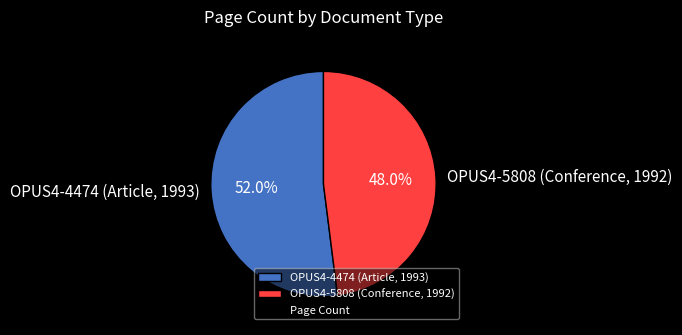

The OPUS4-4474 (Article, 1993) slice represents 52% of the pie. True or false?

True